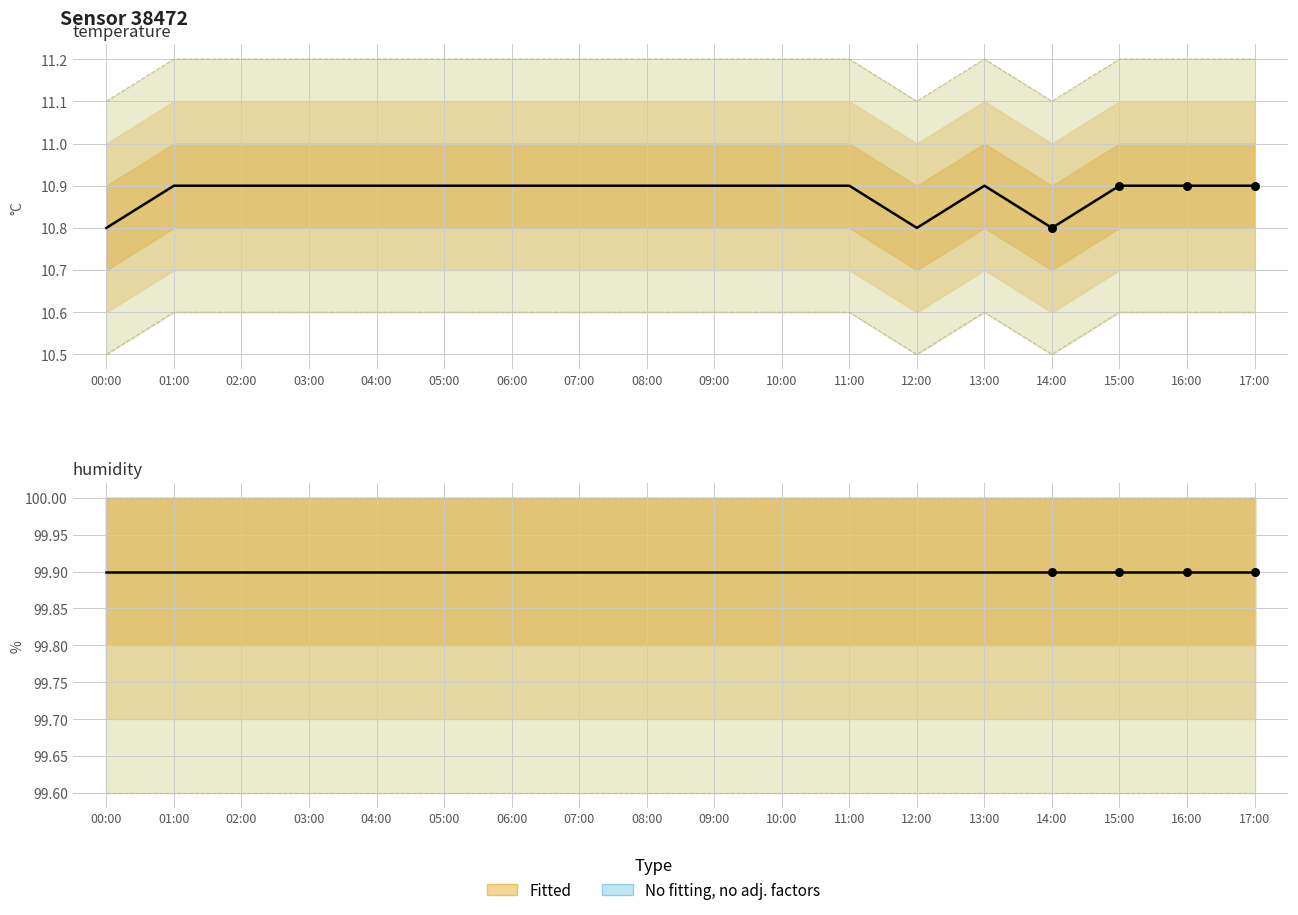

Which series reaches the minimum Y coordinate?

temperature